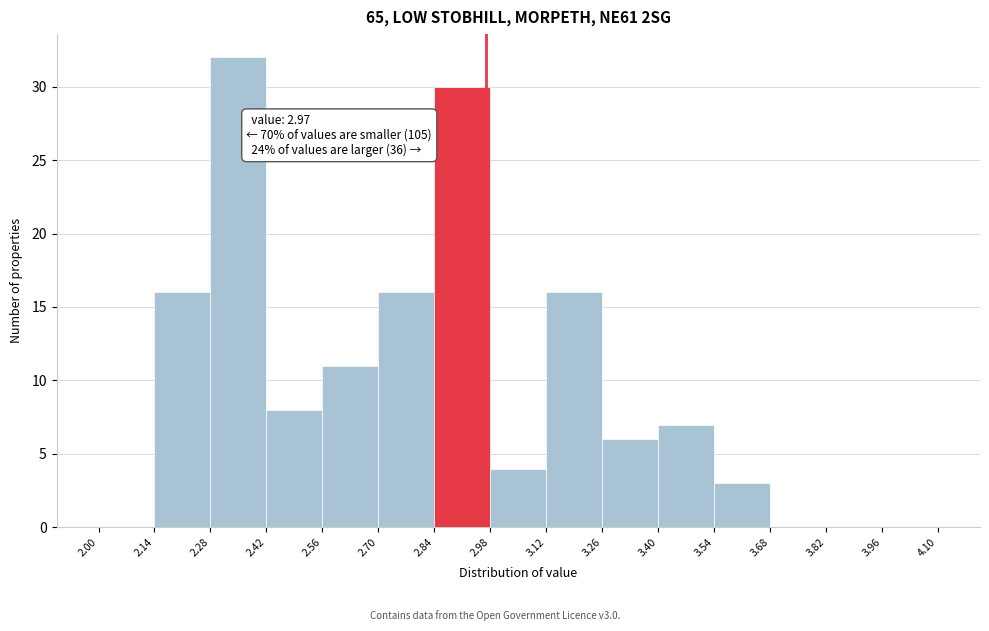

Over which range of the x-axis is the bar tallest?

2.28 to 2.42